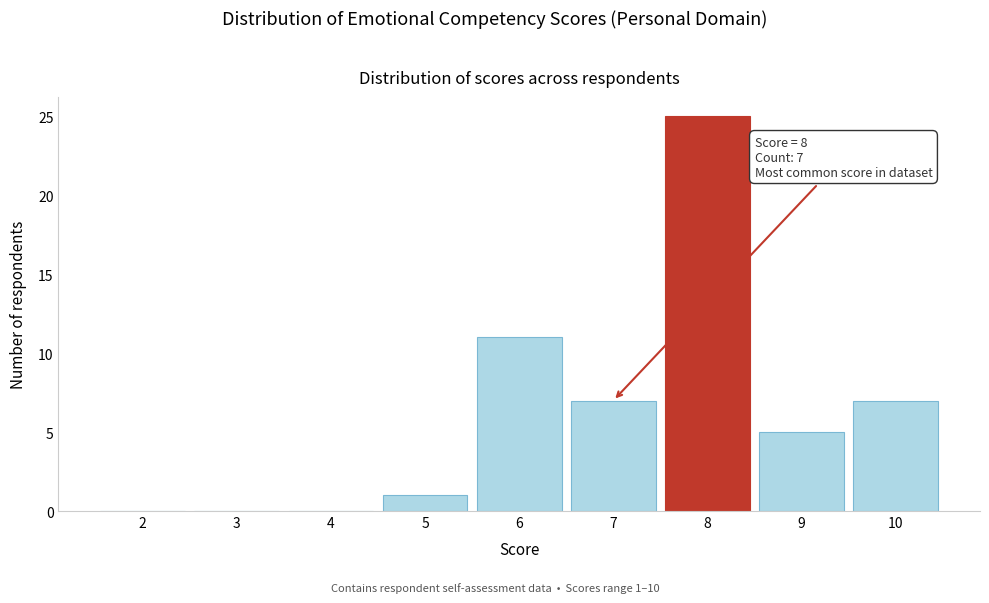

Reading left to right, what are all the values shown in this chart?

2=0	3=0	4=0	5=1	6=11	7=7	8=25	9=5	10=7